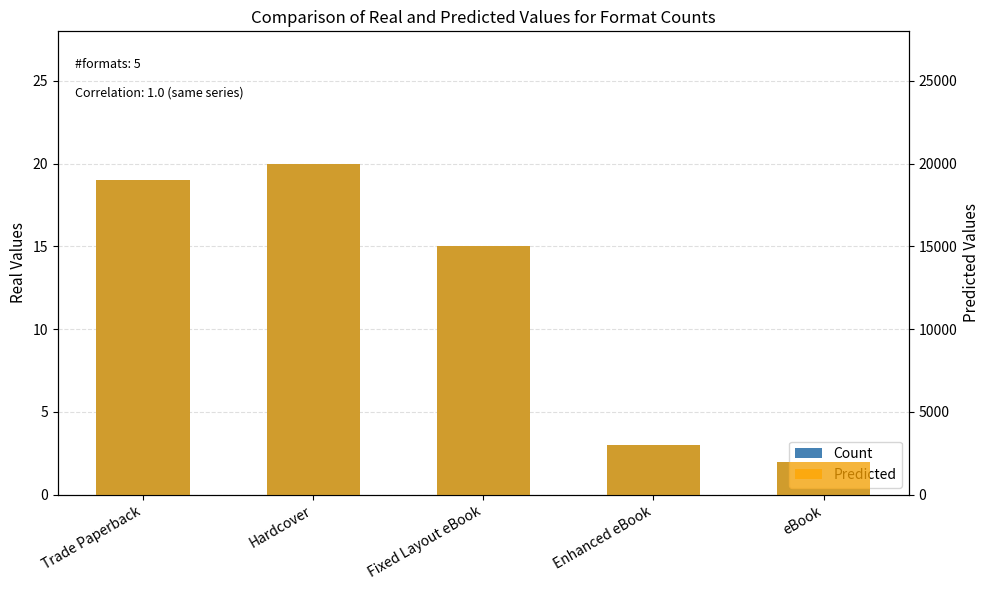

What position from the left is Hardcover?

2